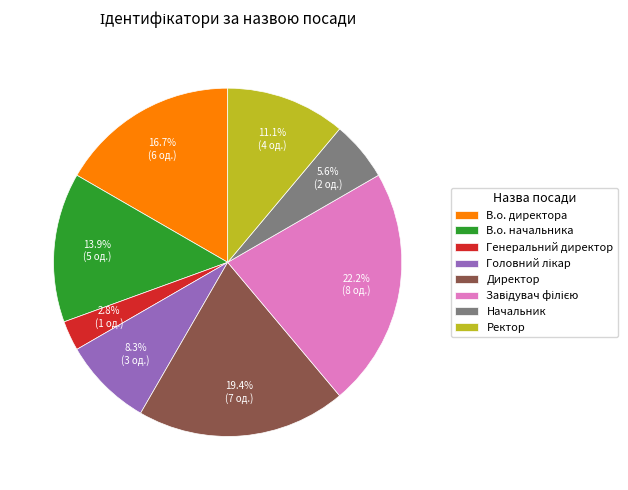

What portion of the pie excludes Генеральний директор?

97.2%